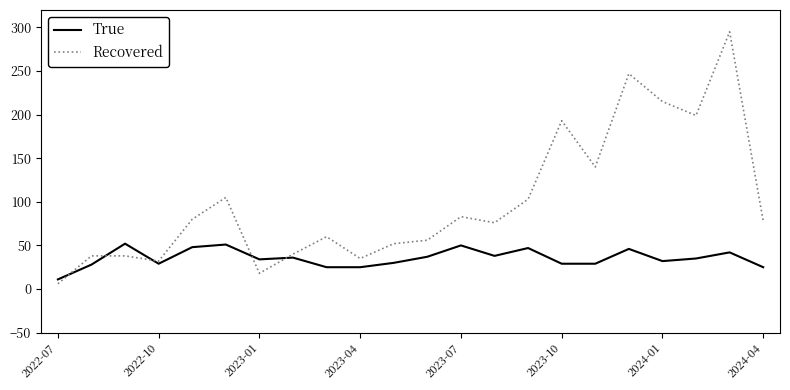

List the series in order of their peak value, highest first.

Recovered, True